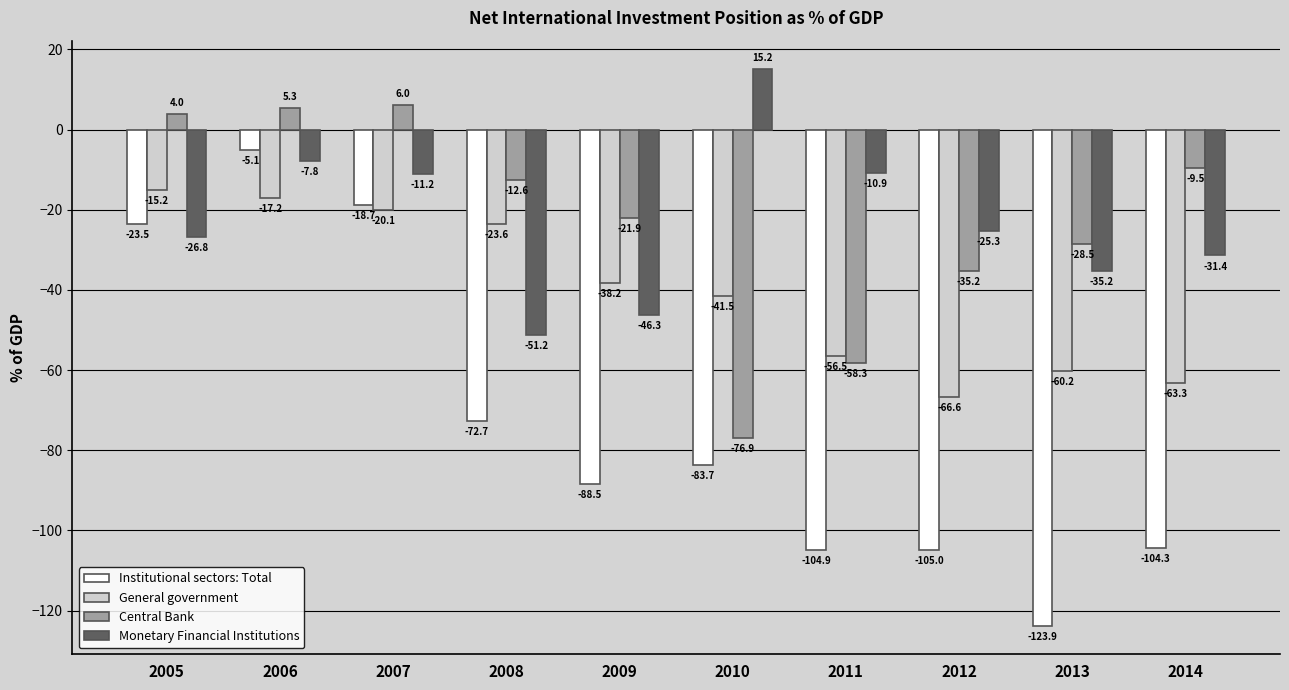

Which category has the lowest value in the Monetary Financial Institutions series?

2008